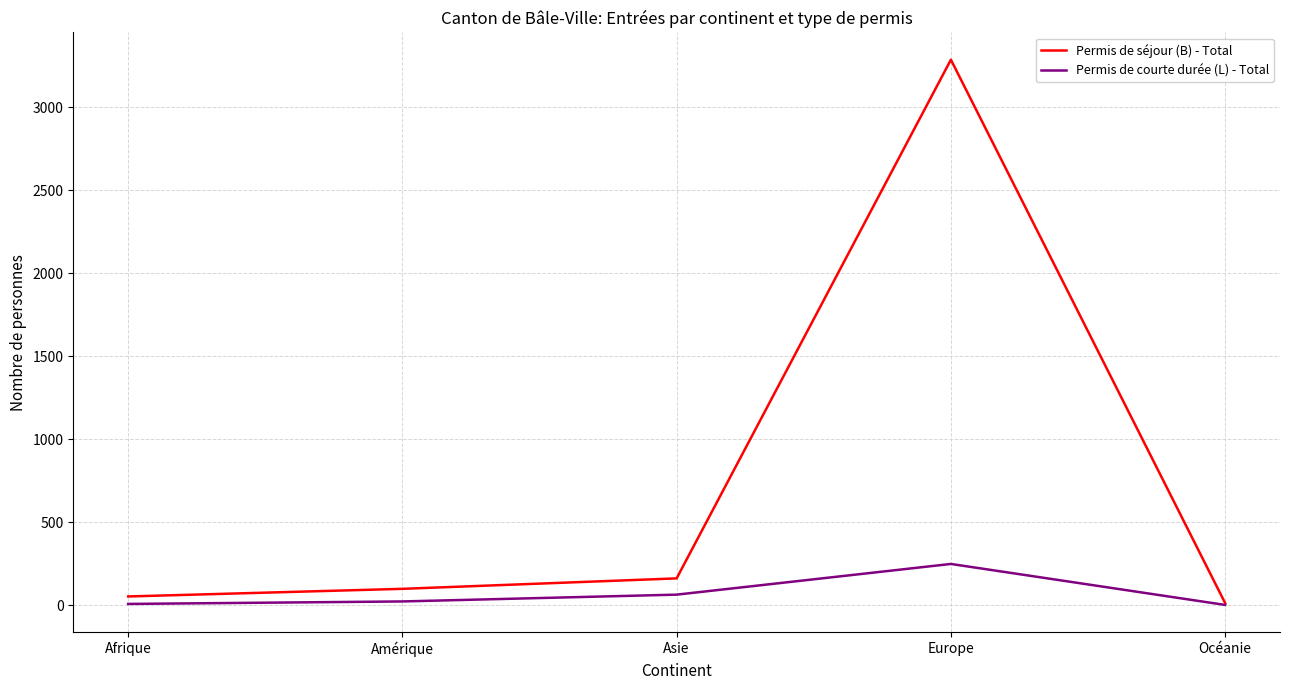

List the series in order of their peak value, lowest first.

Permis de courte durée (L) - Total, Permis de séjour (B) - Total